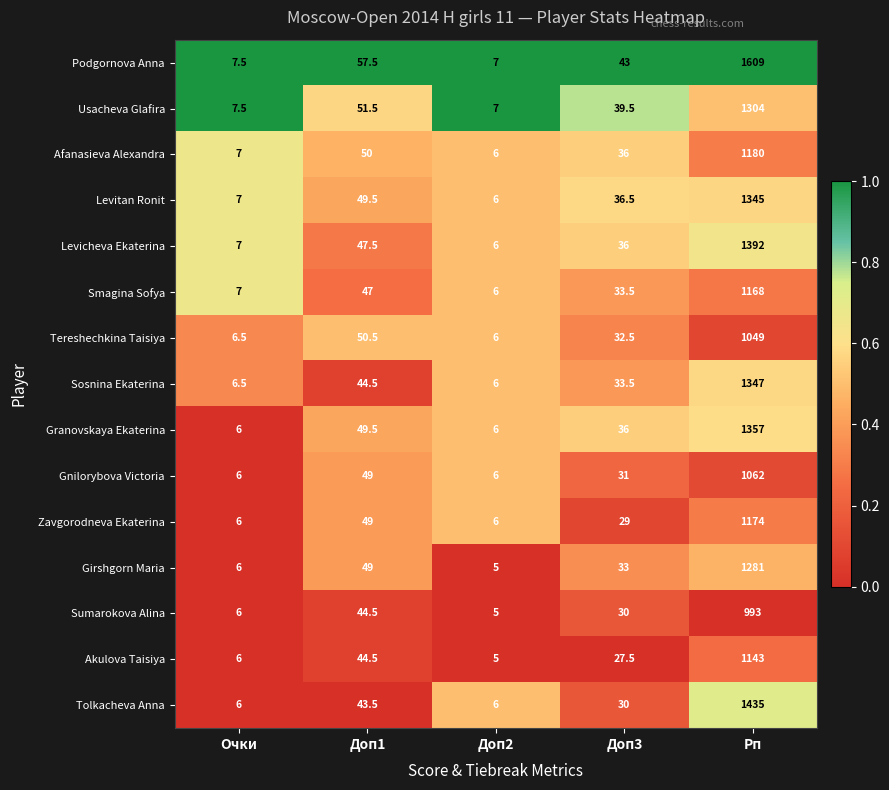

What is the difference between the maximum and second lowest values in the Tereshechkina Taisiya series?

1042.5